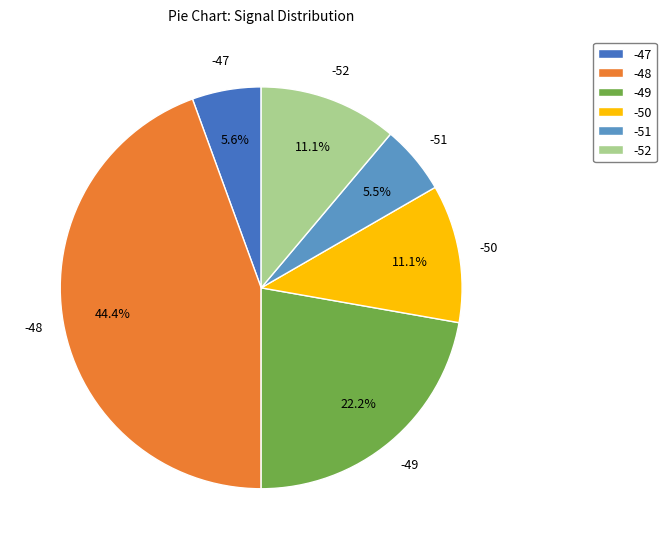

Is -48 the majority of the pie?

No